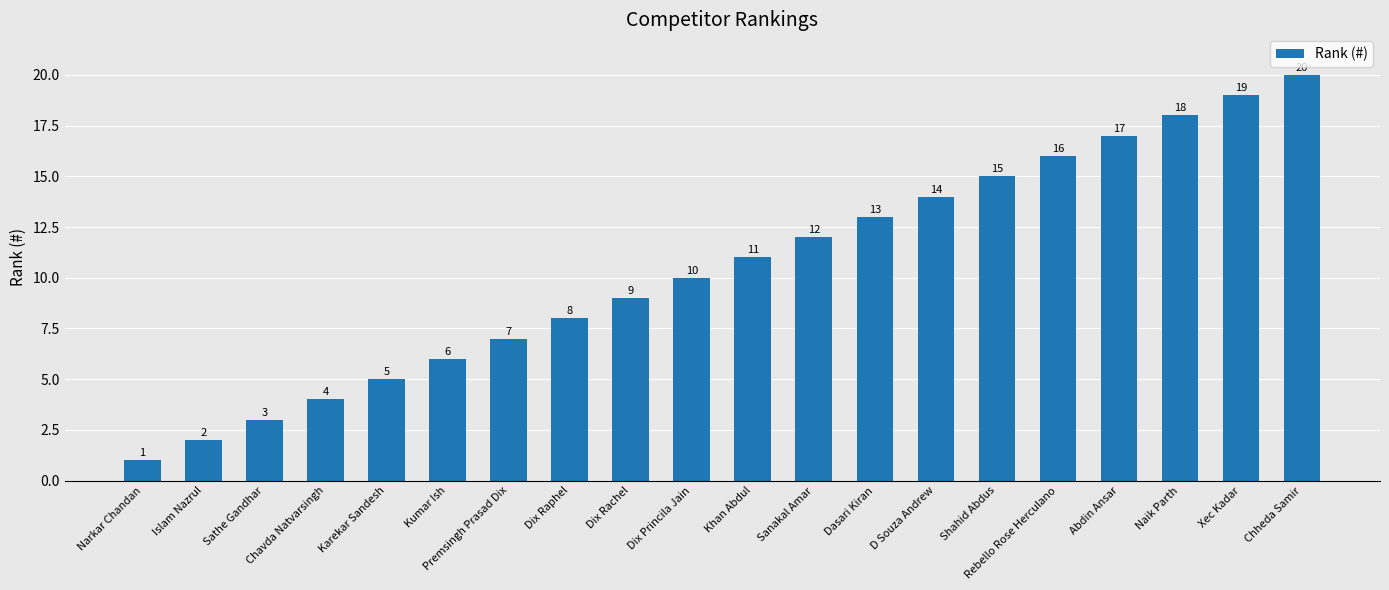

At which label is the value closest to 10?

Dix Princila Jain